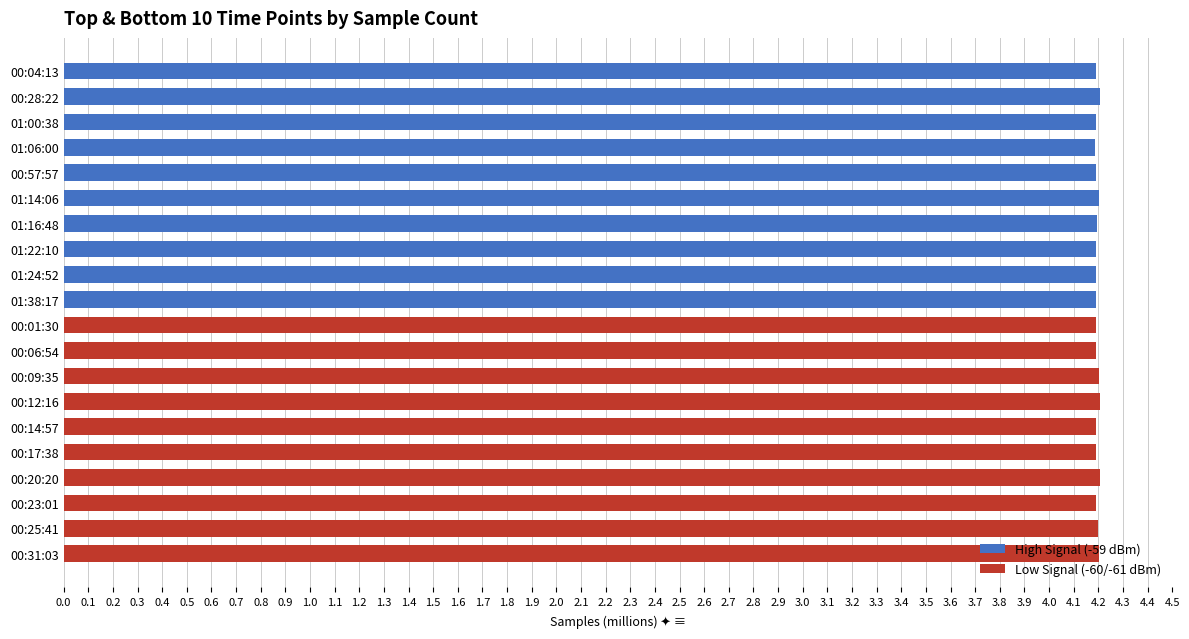

What value does the Low Signal (-60/-61 dBm) series have at 00:17:38?

4.2